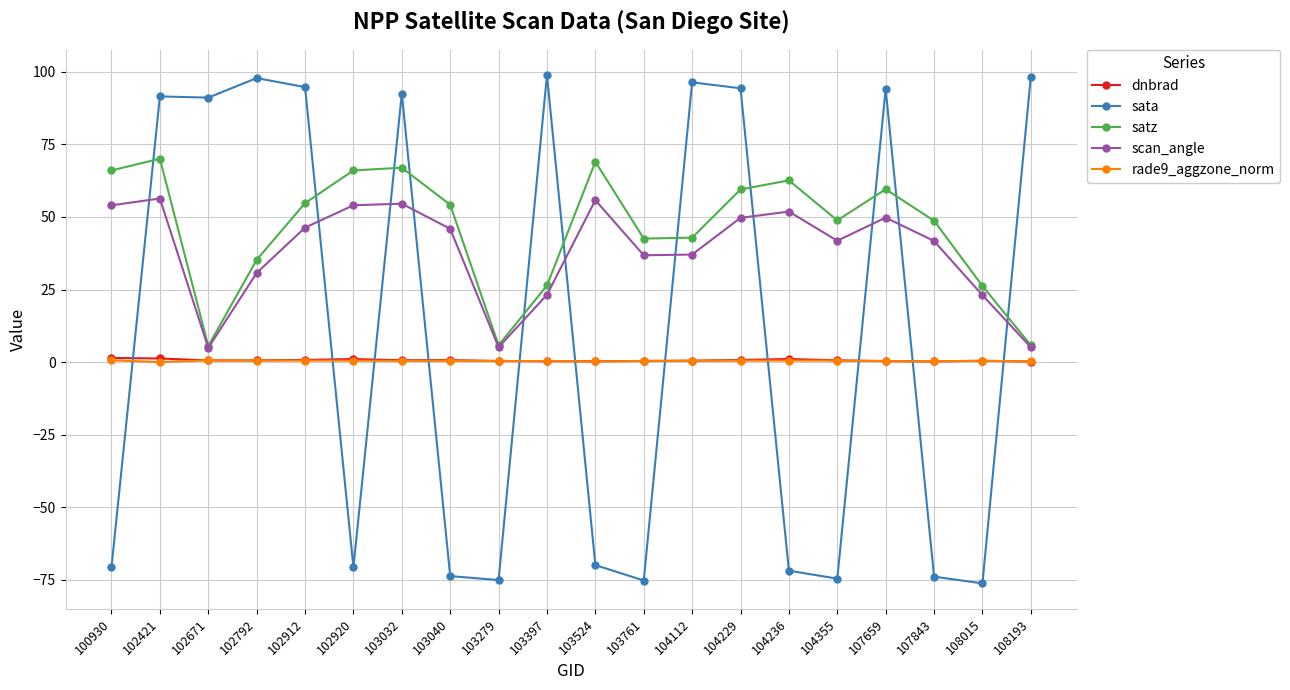

What is the difference between the second highest and minimum values in the satz series?

63.5